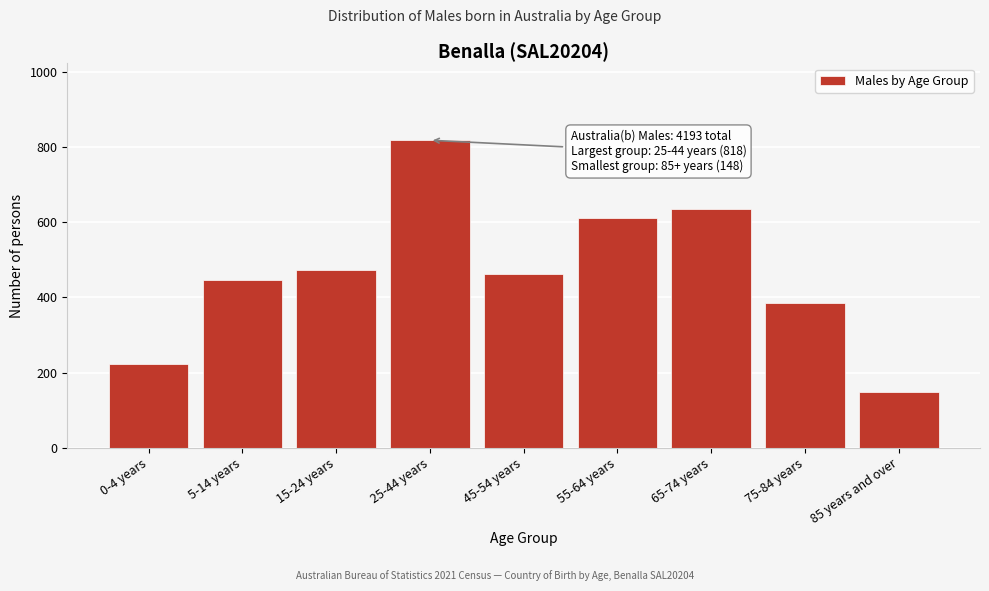

Reading left to right, list all the values displayed in this chart.

222	445	472	818	461	610	635	384	148